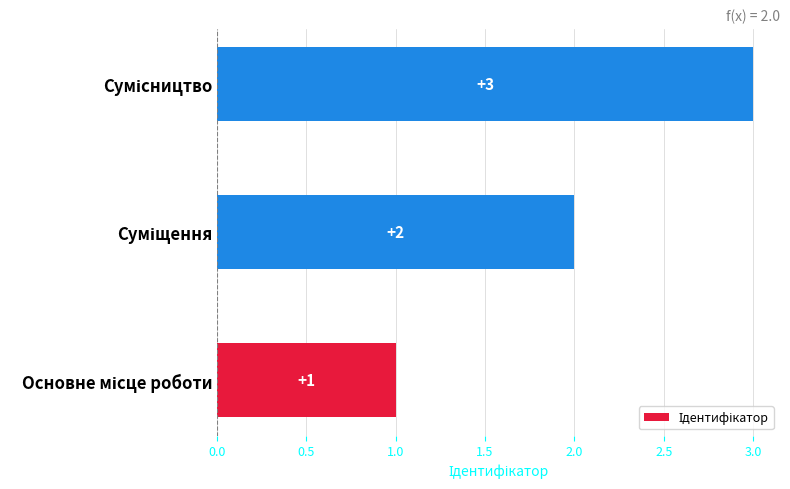

How many values are between 1 and 3?

3